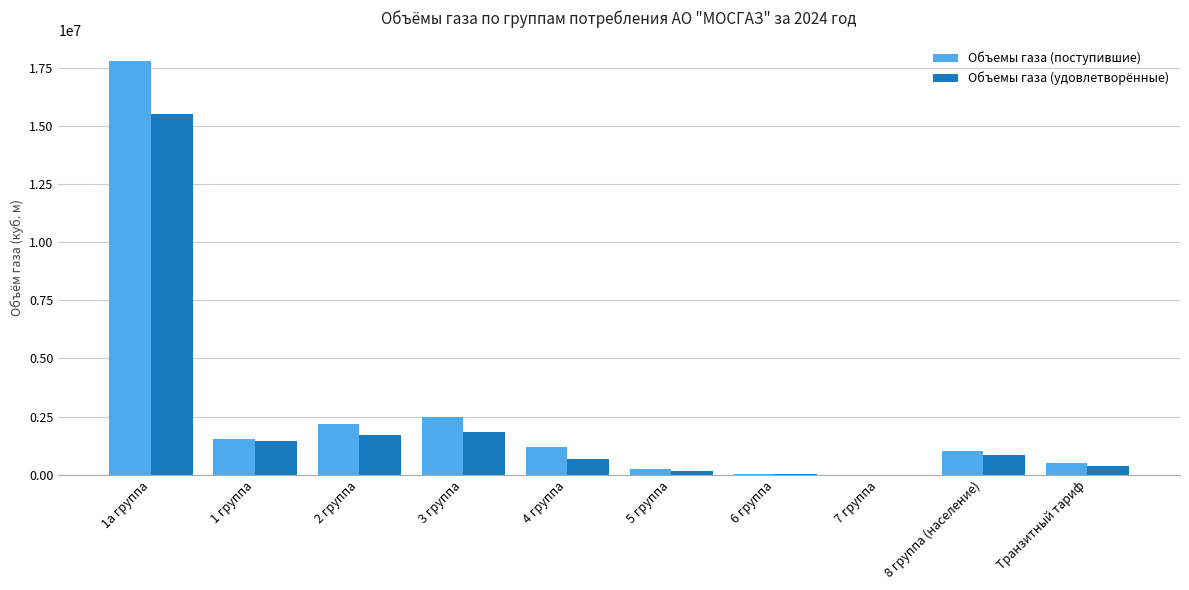

At which label does Объемы газа (удовлетворённые) reach its peak?

1а группа